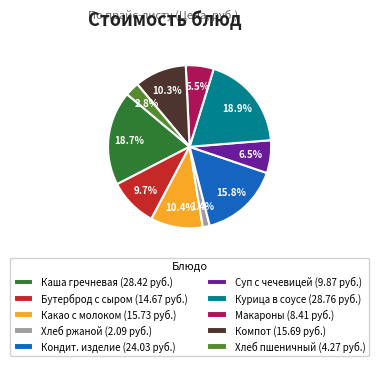

What portion of the pie excludes Какао с молоком (15.73 руб.)?

89.6%